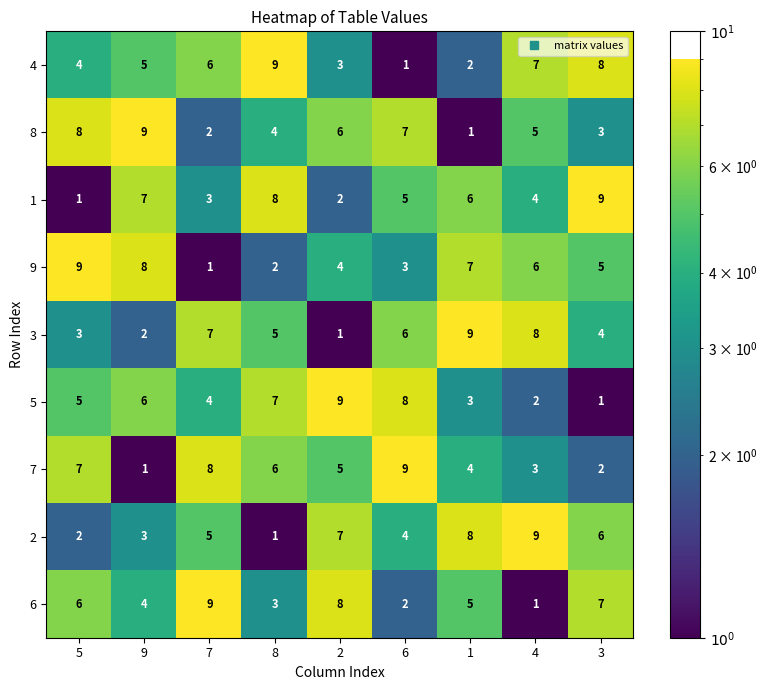

True or false: 8 has a value of 2 at 7.

True